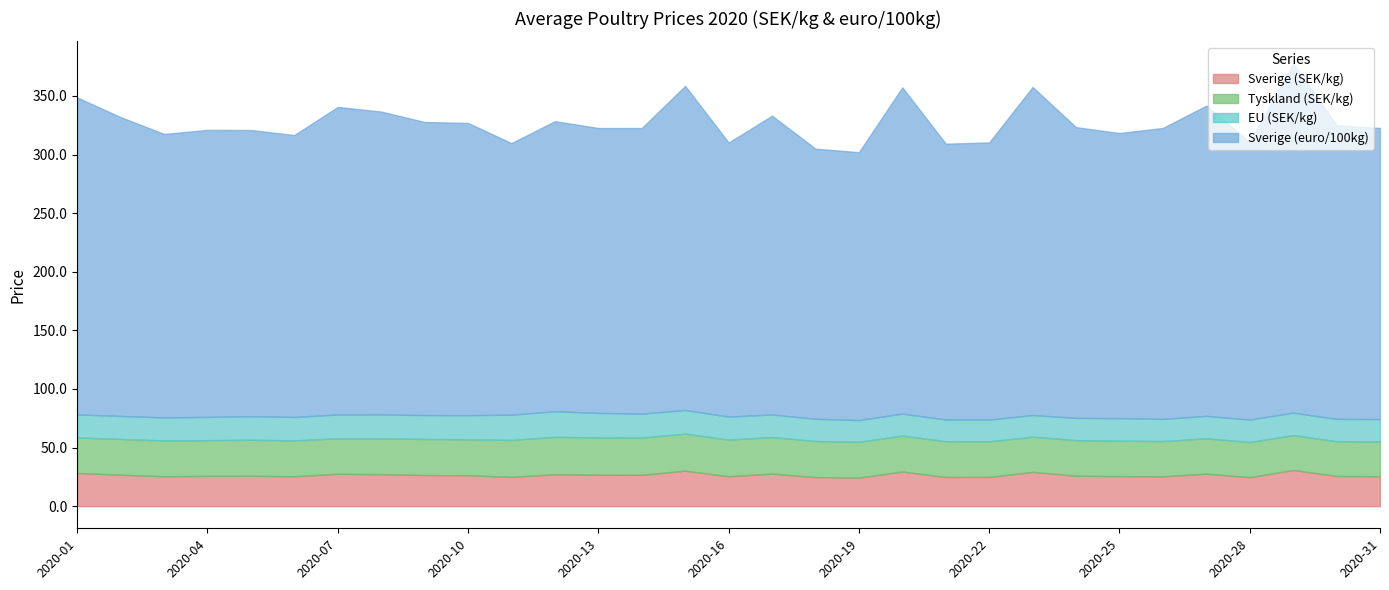

Is the value of Sverige (euro/100kg) at 2020-27 greater than the value of Tyskland (SEK/kg) at 2020-25?

Yes